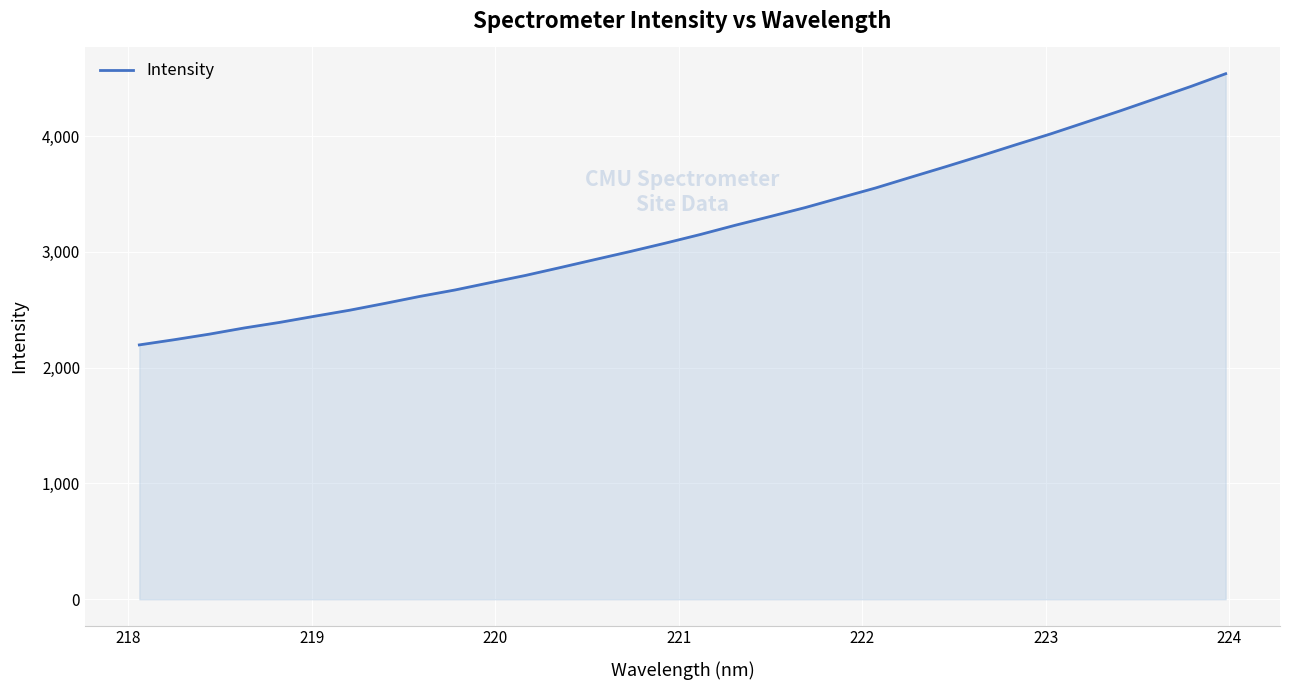

What is the smallest value displayed?

2196.6